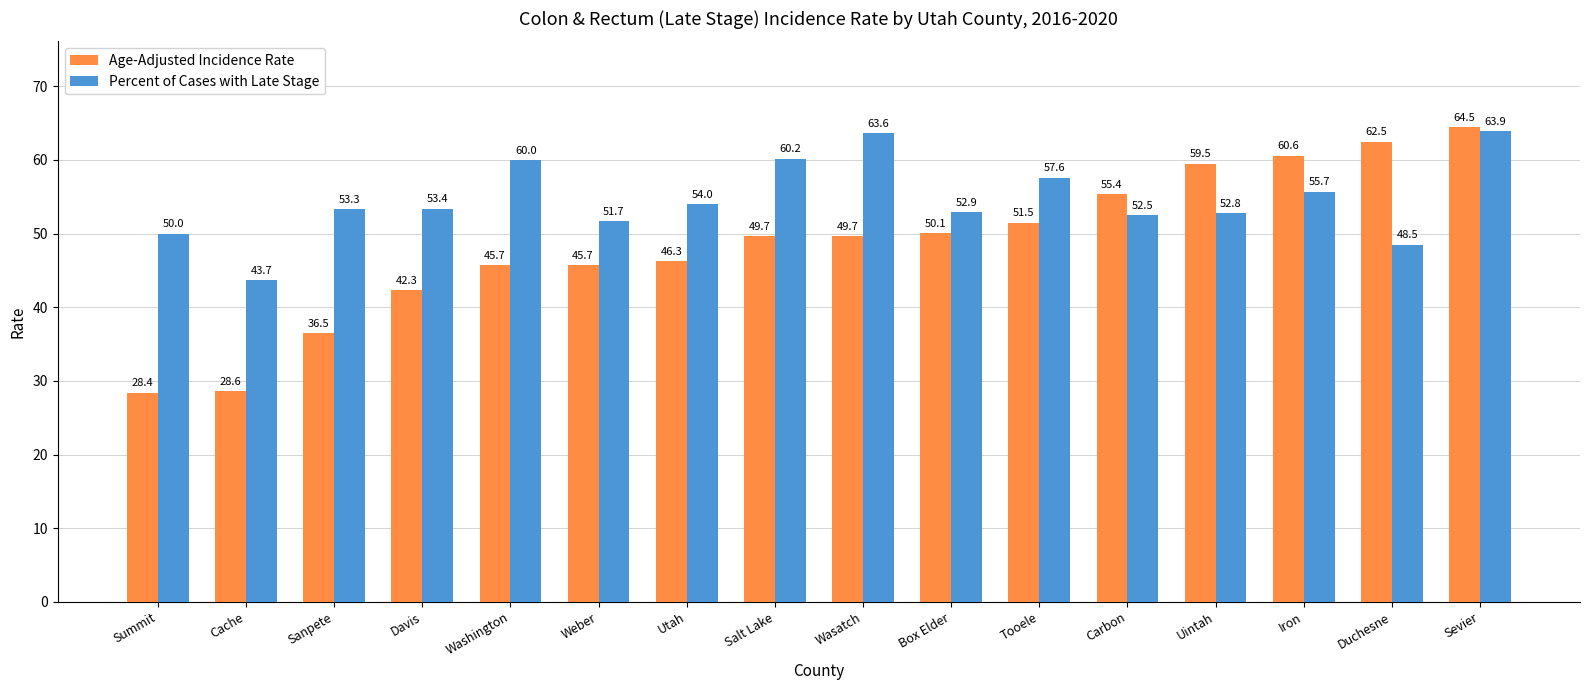

What is the average value of the Percent of Cases with Late Stage series?

54.6